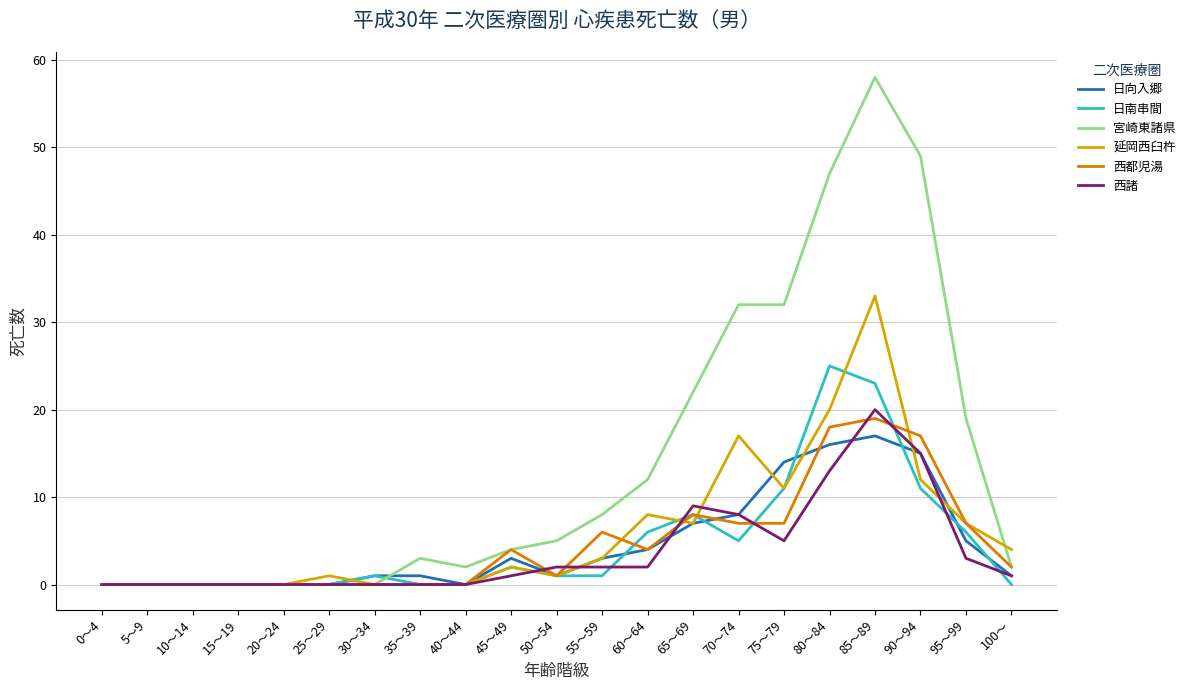

True or false: 日南串間 has a value of 3 at 95～99.

False